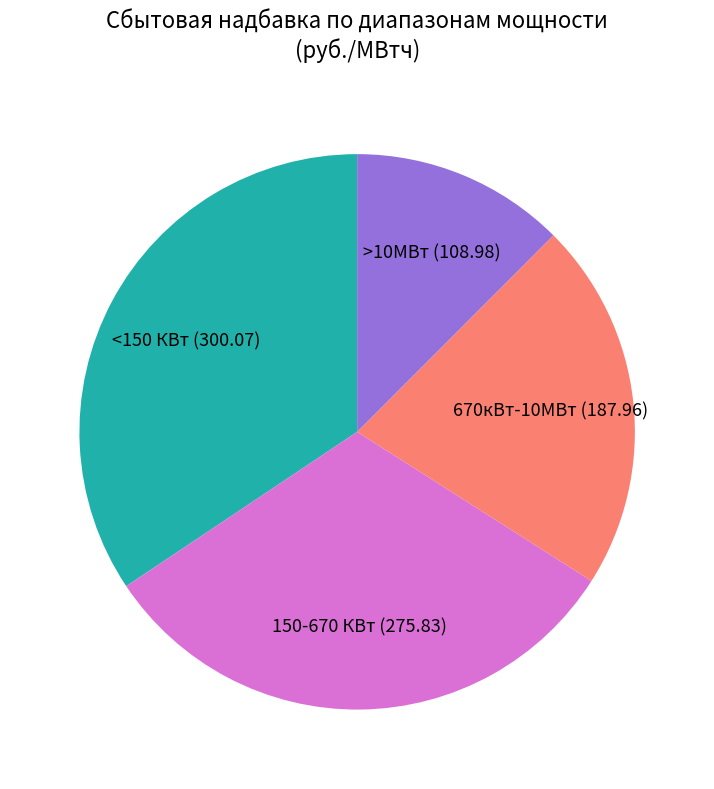

Count the number of slices in the pie.

4